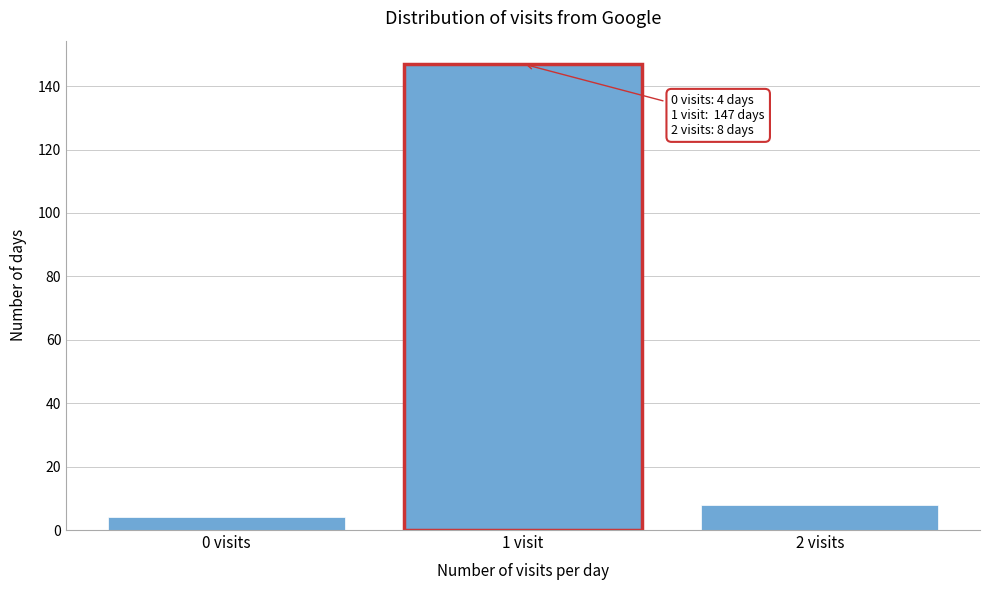

Reading right to left, list all the values displayed in this chart.

2 visits=8	1 visit=147	0 visits=4